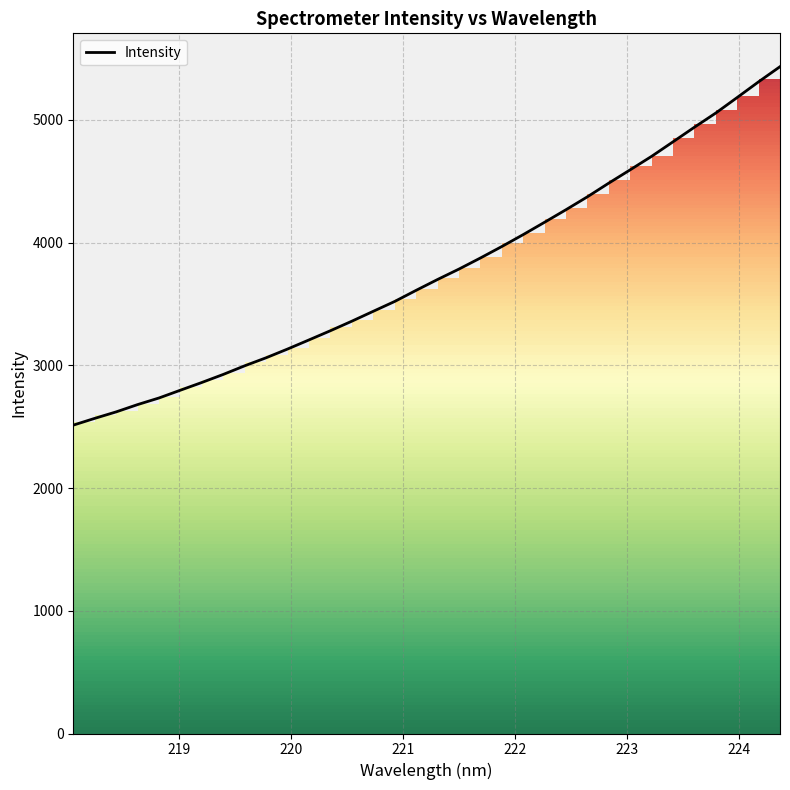

True or false: the data has more than 2 interior local peaks.

False